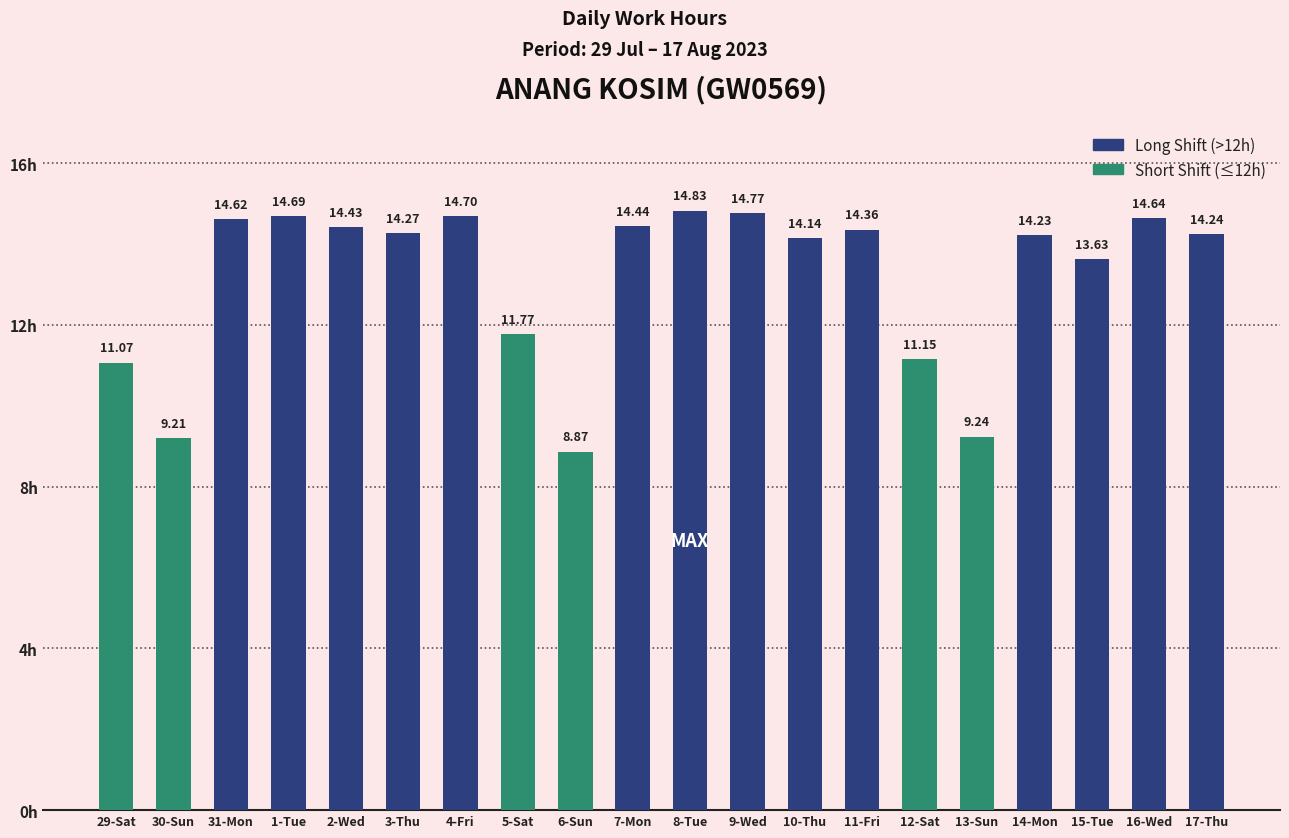

Between 30-Sun and 1-Tue, which is larger?

1-Tue